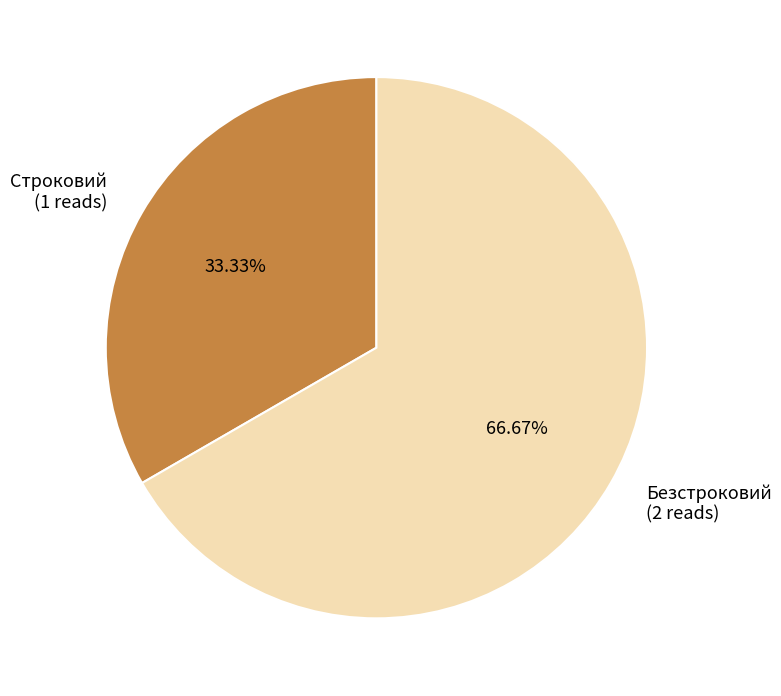

What percentage is the Безстроковий slice, to the nearest percent?

67%